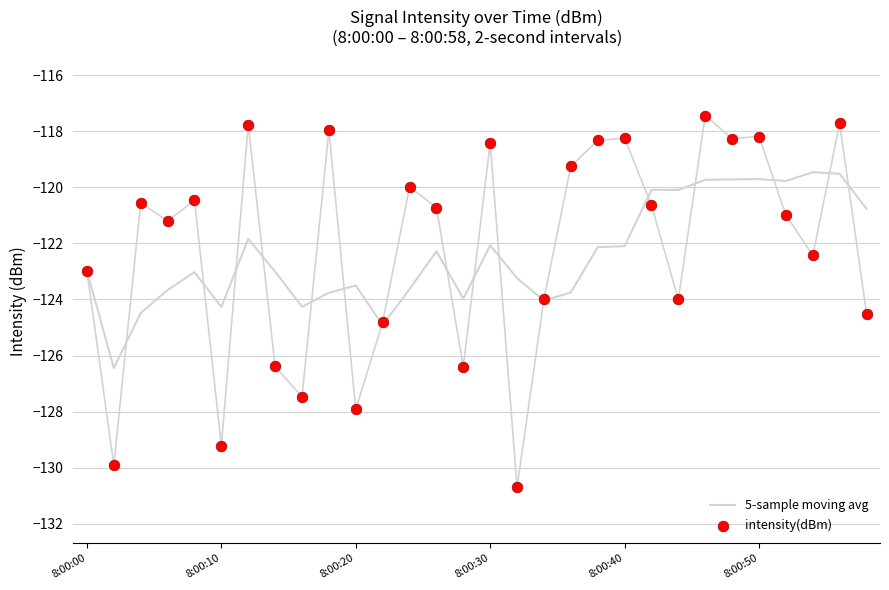

At how many categories does at least one series exceed -118?

4